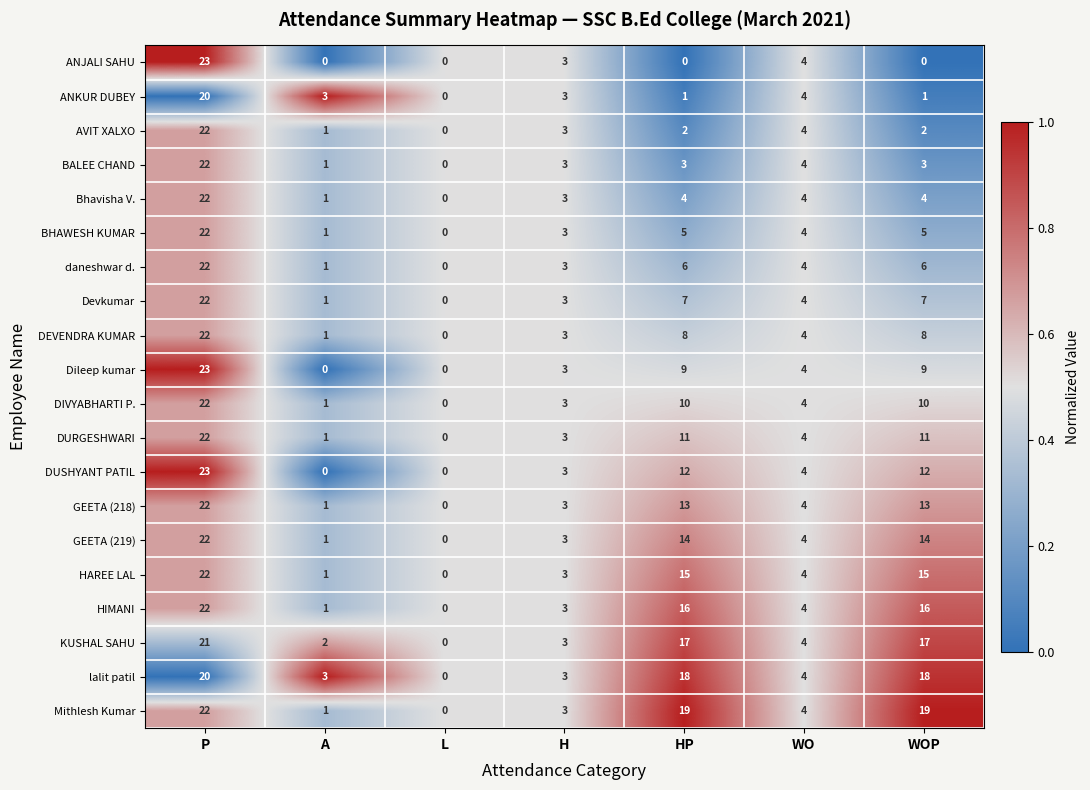

True or false: DURGESHWARI has a value of 3 at H.

True